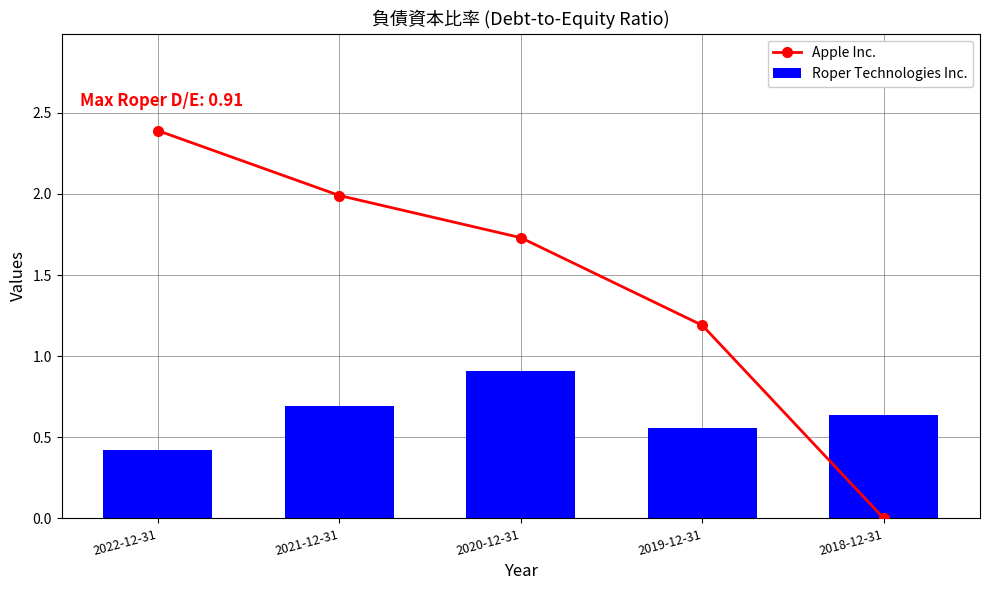

Rank the series by their maximum value, from lowest to highest.

Roper Technologies Inc., Apple Inc.